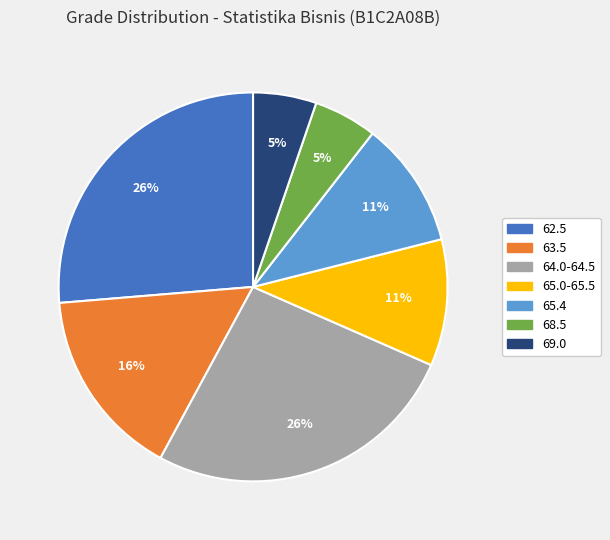

Is there a majority slice in this chart?

No